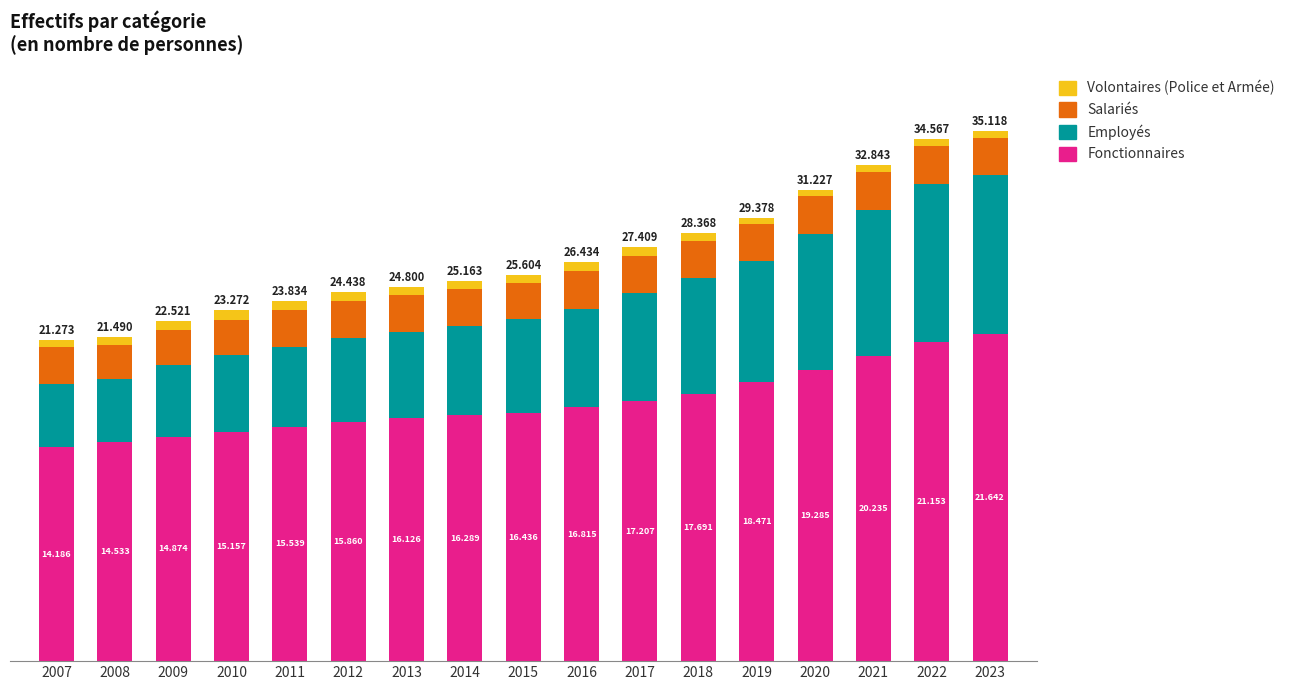

What are all the series names shown in the legend?

Volontaires (Police et Armée), Salariés, Employés, Fonctionnaires